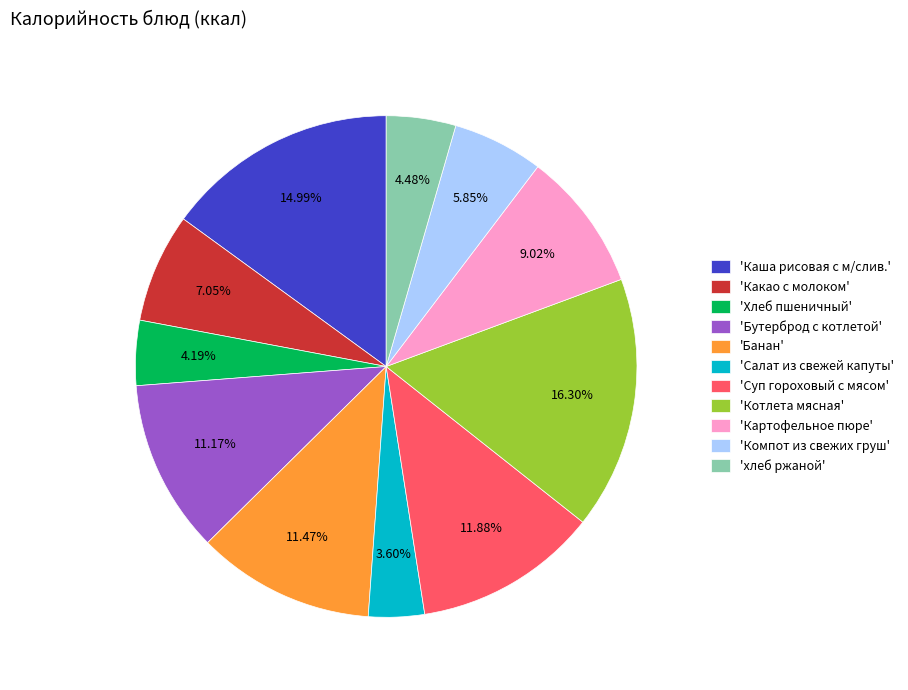

Is there a majority slice in this chart?

No